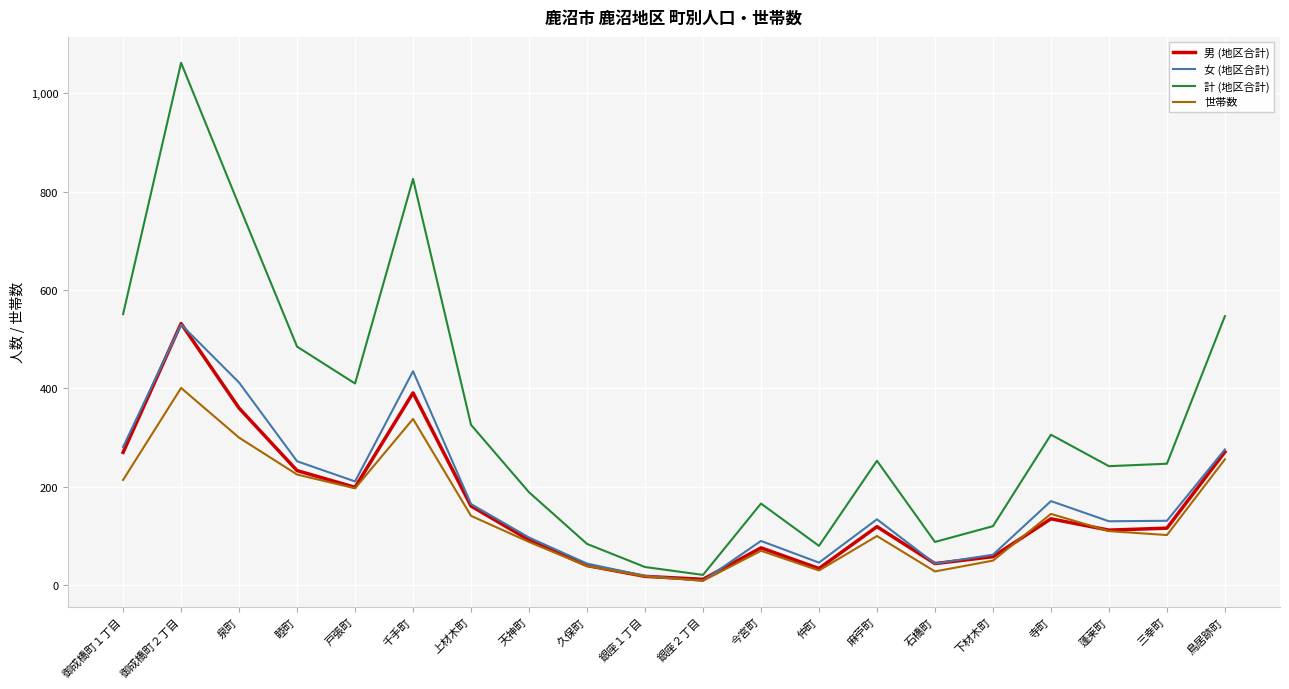

Is the value of 計 (地区合計) at 泉町 greater than the value of 女 (地区合計) at 銀座１丁目?

Yes